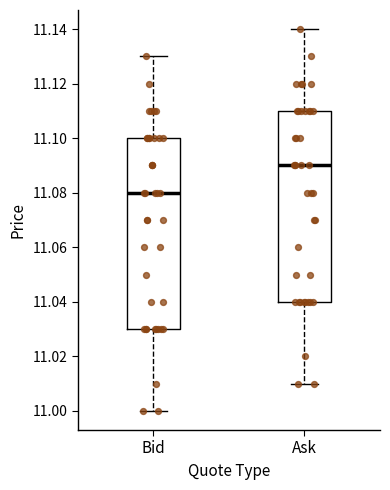

Reading left to right, read every box against the y-axis: the position of its median line, the range the box covers, and the ends of its whiskers. The values are not printed on the chart, so give them approximately, as read against the axis.

Bid: median 11.08, box 11.03 to 11.10, whiskers 11.00 to 11.13
Ask: median 11.09, box 11.04 to 11.11, whiskers 11.01 to 11.14